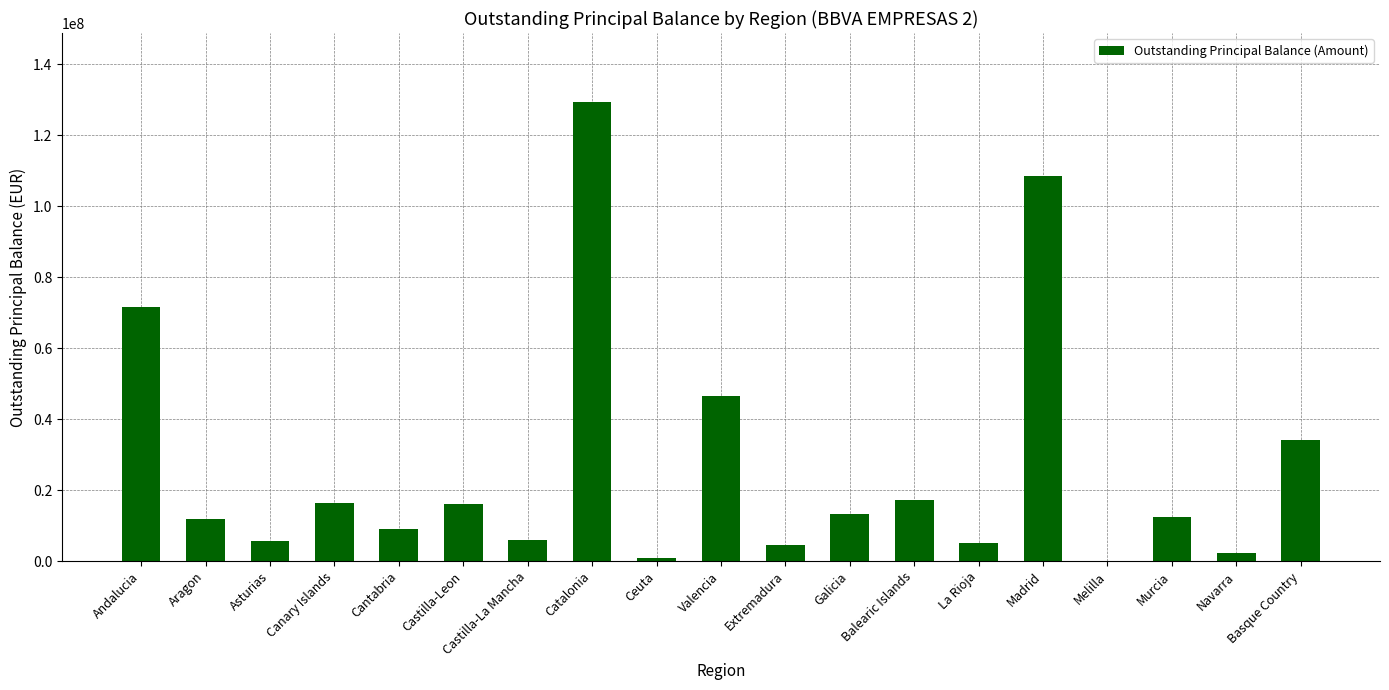

True or false: the data shows 12315122.0 at Murcia.

True